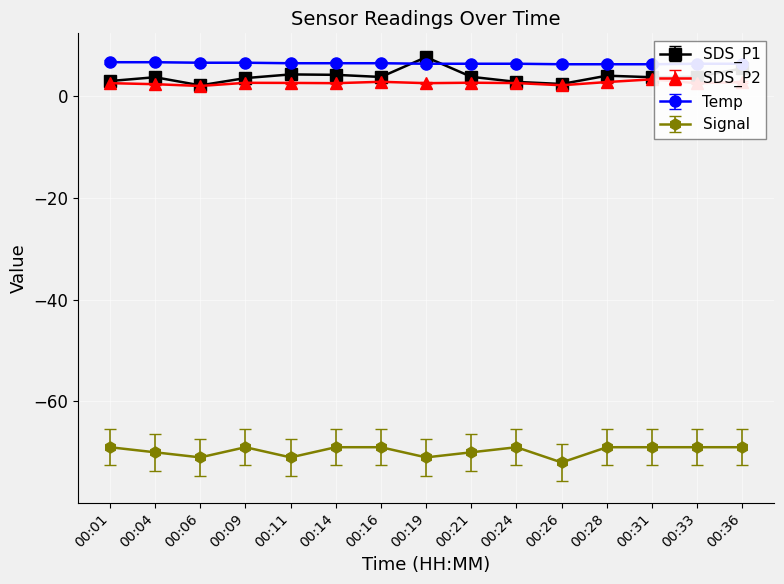

True or false: Signal and SDS_P2 intersect in this chart.

False